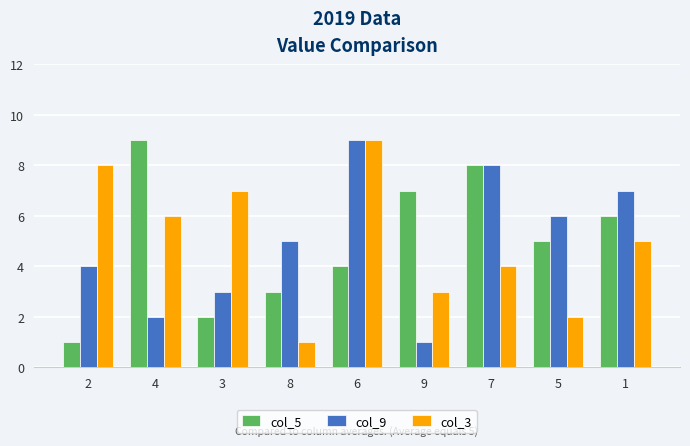

At 9, list the series in order from largest to smallest.

col_5, col_3, col_9